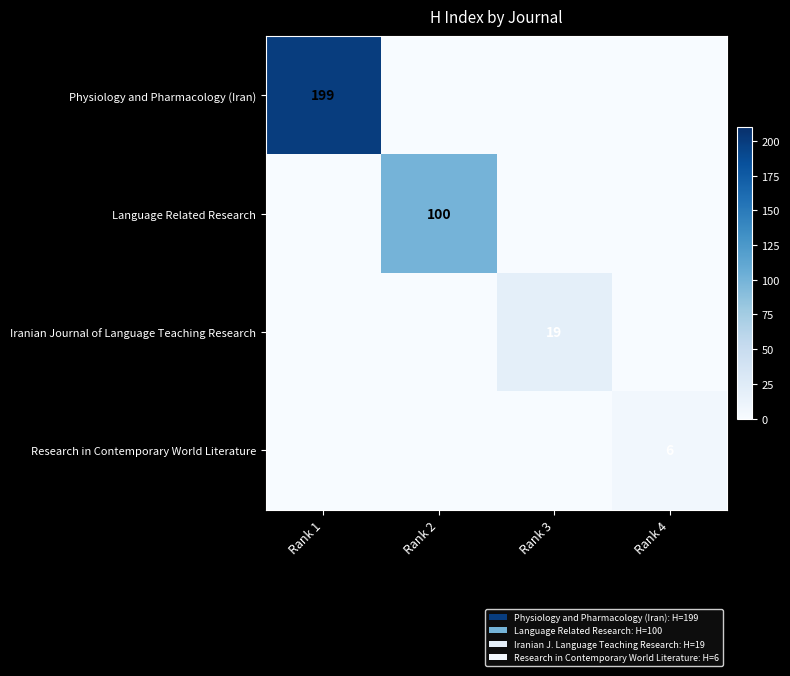

Is it true that Physiology and Pharmacology (Iran) equals 58 at Rank 1?

False